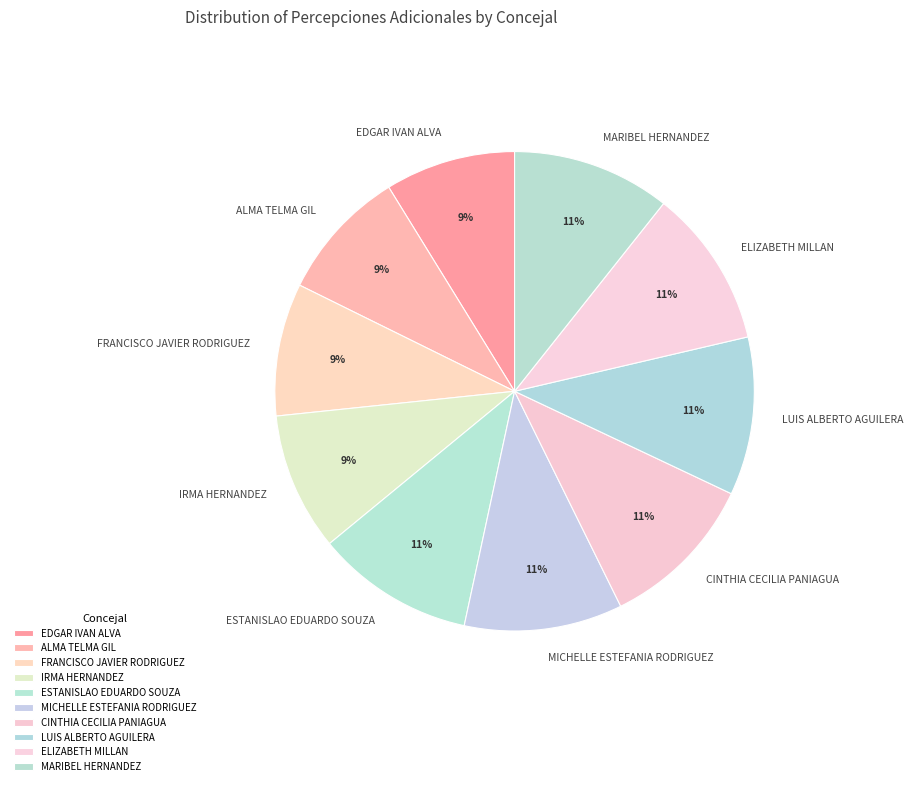

Approximately how many times larger is the value at MICHELLE ESTEFANIA RODRIGUEZ compared to FRANCISCO JAVIER RODRIGUEZ?

1.2